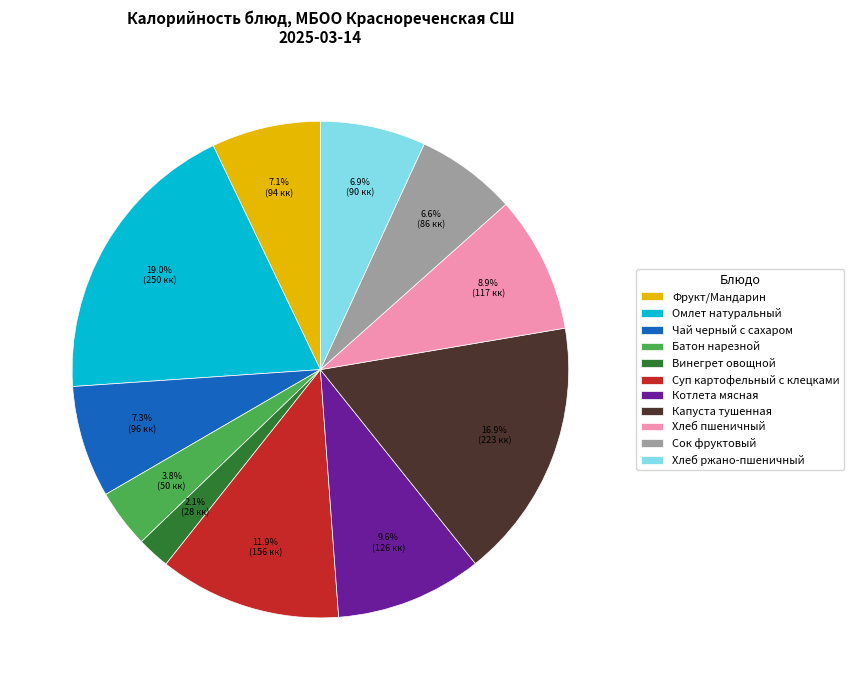

Is the sum of Фрукт/Мандарин and Чай черный с сахаром greater than half?

No